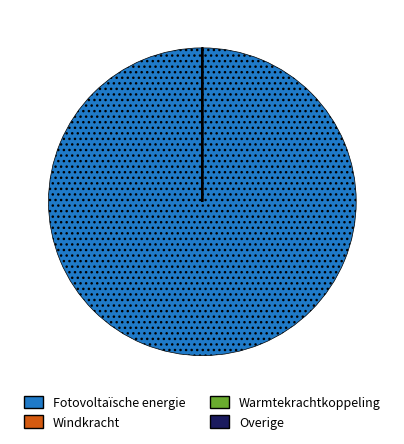

Is there any slice that represents more than half of the pie?

Yes